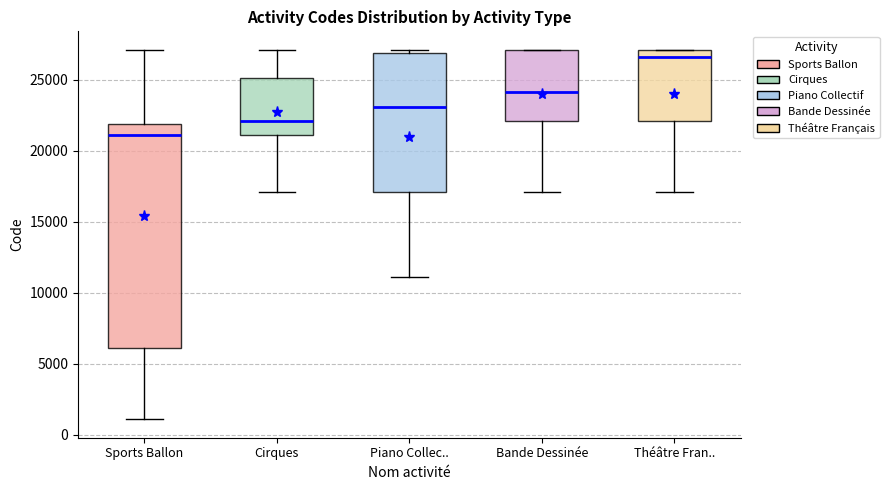

Which box's median line is the highest?

Théâtre Fran..